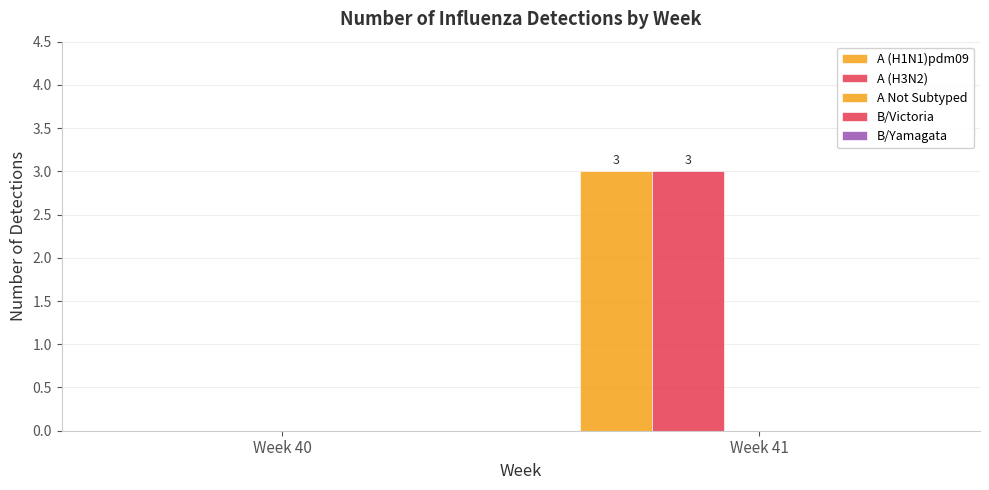

Which series has the largest total across all categories?

A (H1N1)pdm09